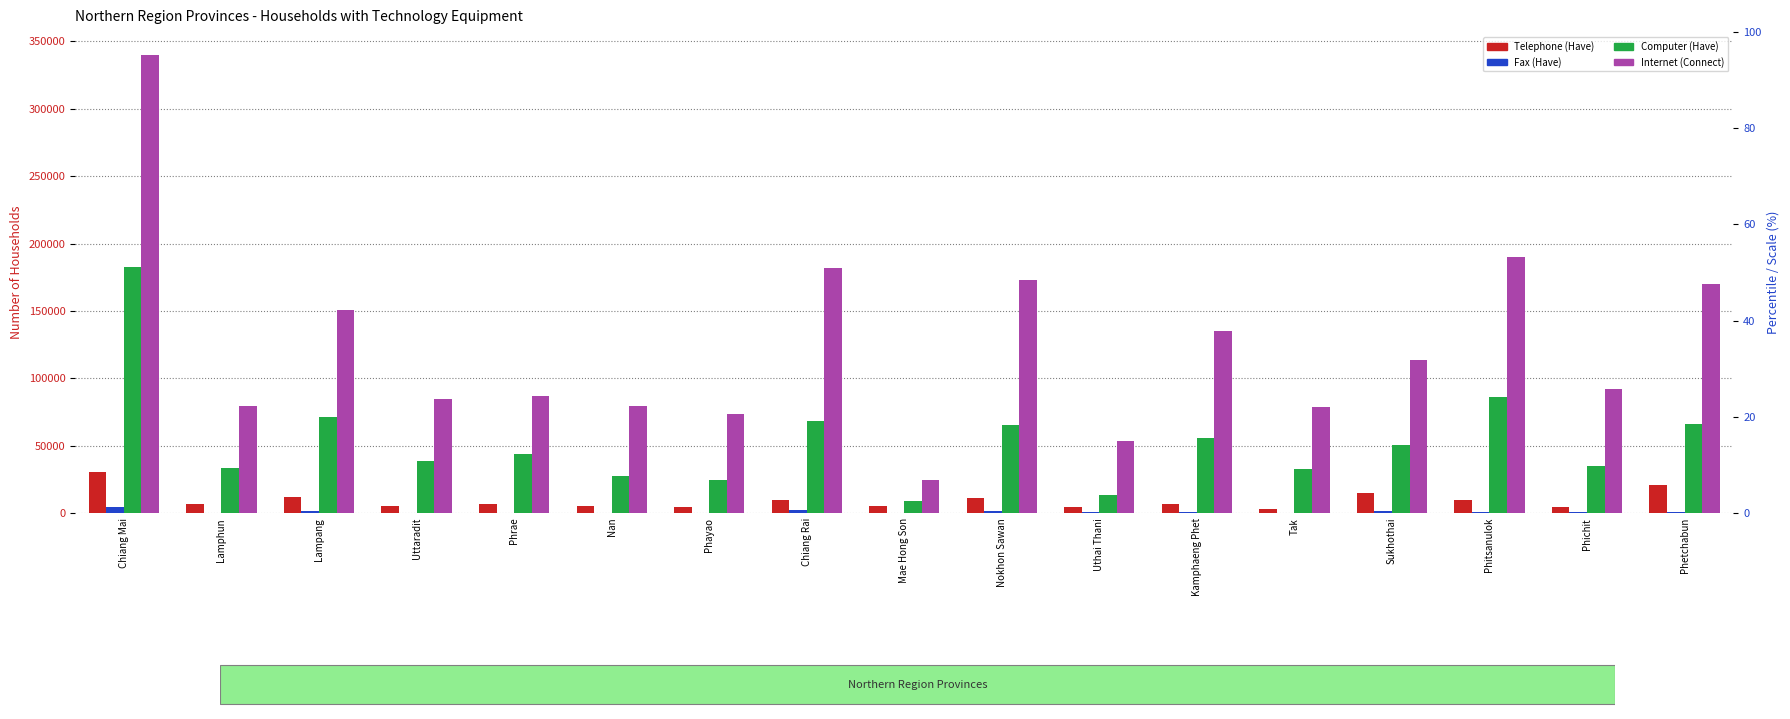

What is the label of the 5th bar from the left?

Phrae